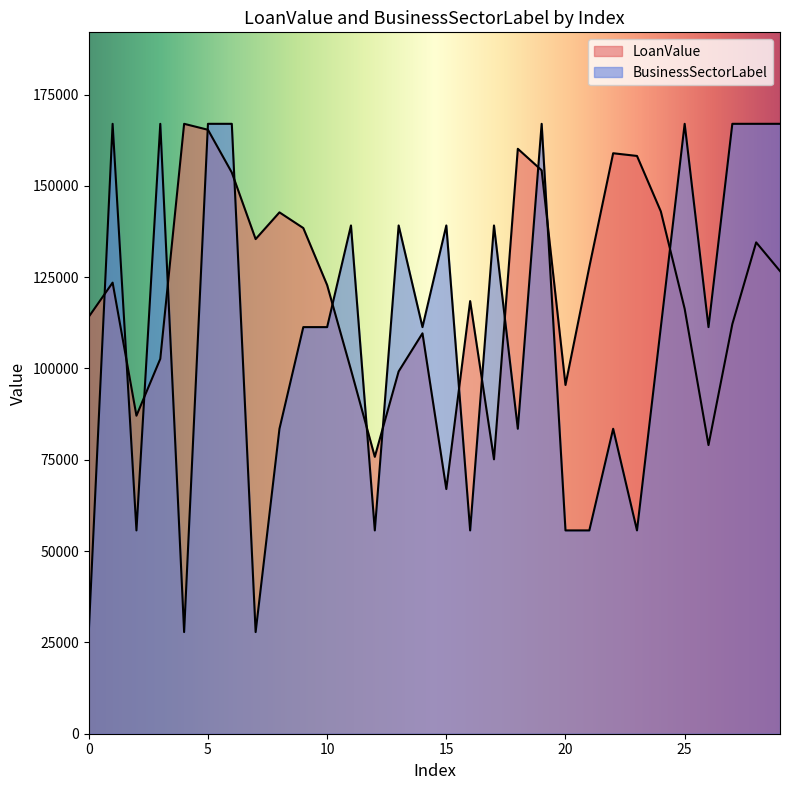

In BusinessSectorLabel, how many points are lower than both neighbors (excluding endpoints)?

9